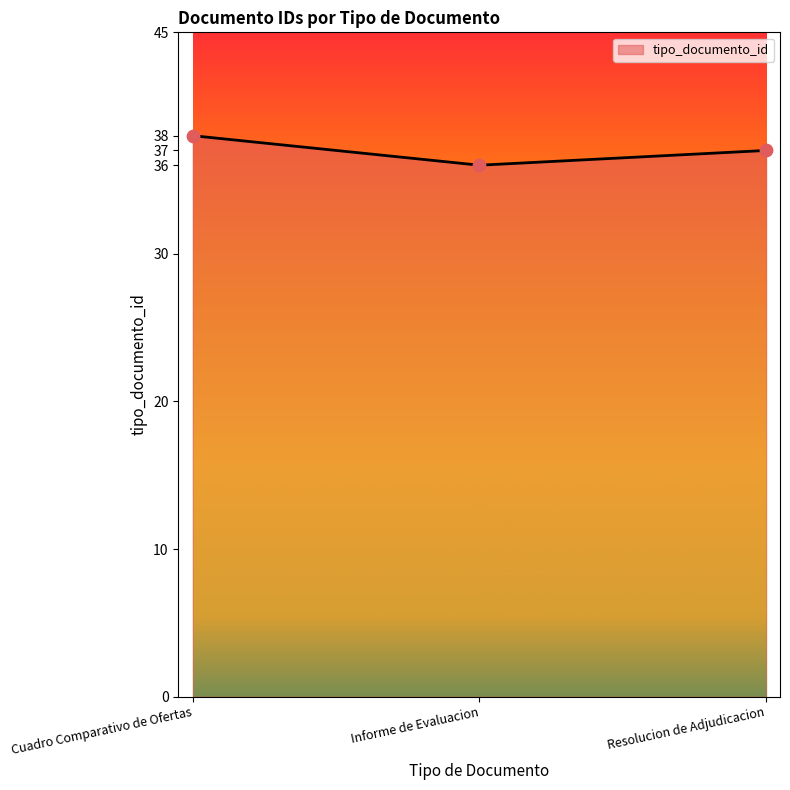

What is the change in value from Informe de Evaluacion to Resolucion de Adjudicacion?

+1